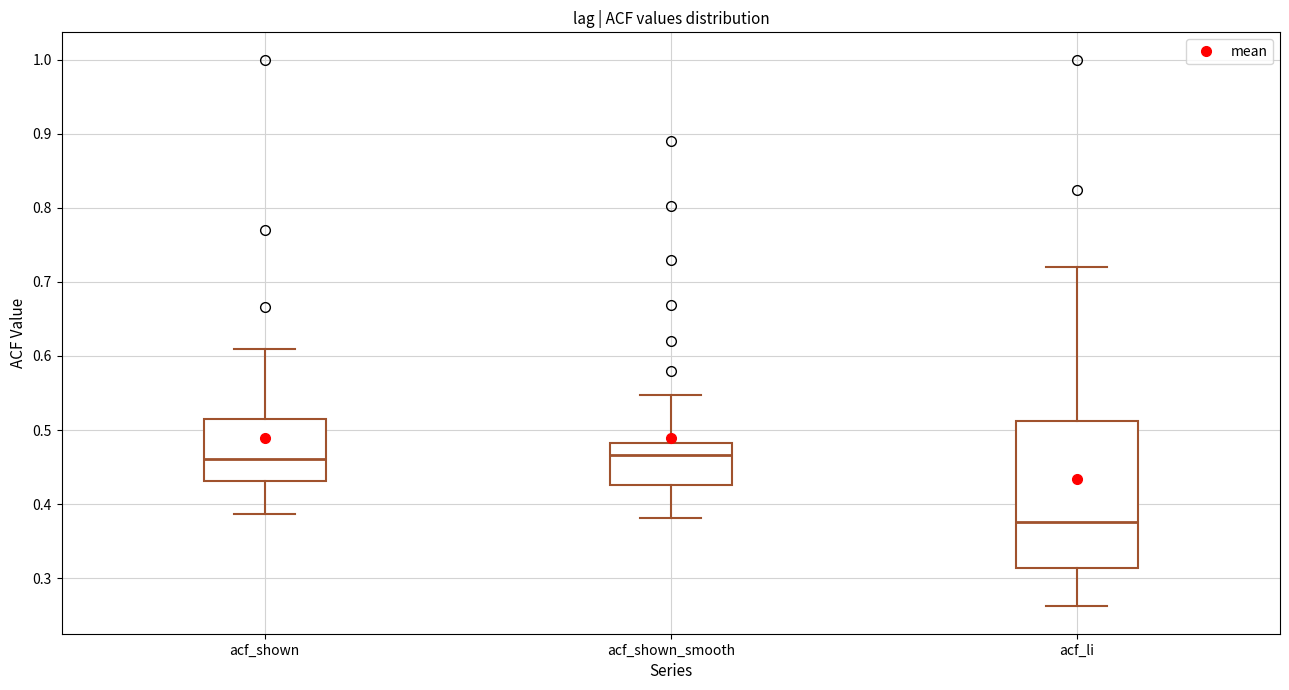

Where does the lower whisker of the box for acf_shown_smooth end on the y-axis? The values are not printed on the chart, so give them approximately, as read against the axis.

0.38